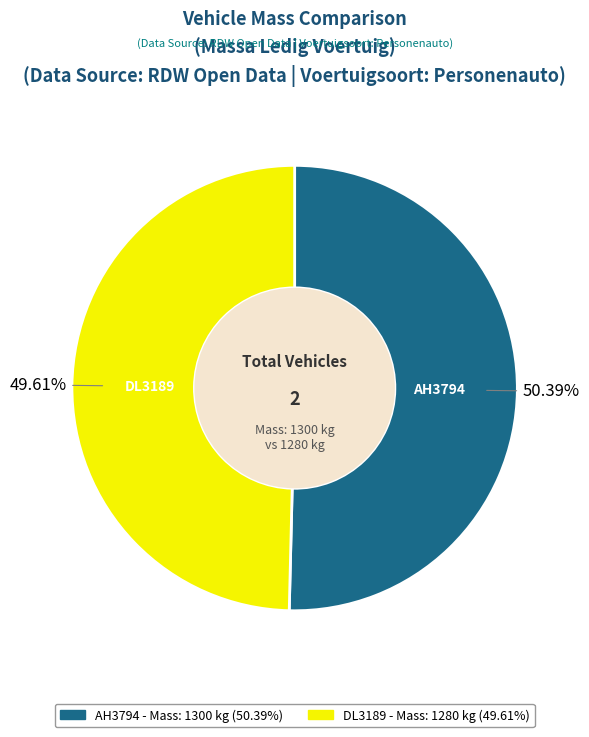

To the nearest percent, what is the difference between the largest and smallest slice percentages?

1%